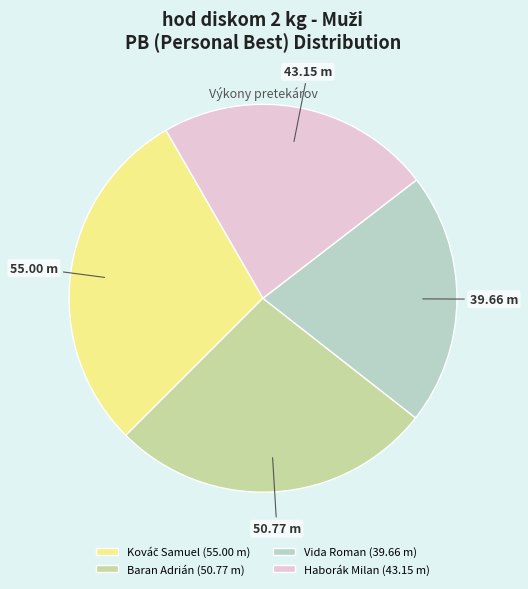

Combined, do Baran Adrián and Vida Roman account for over 50%?

No